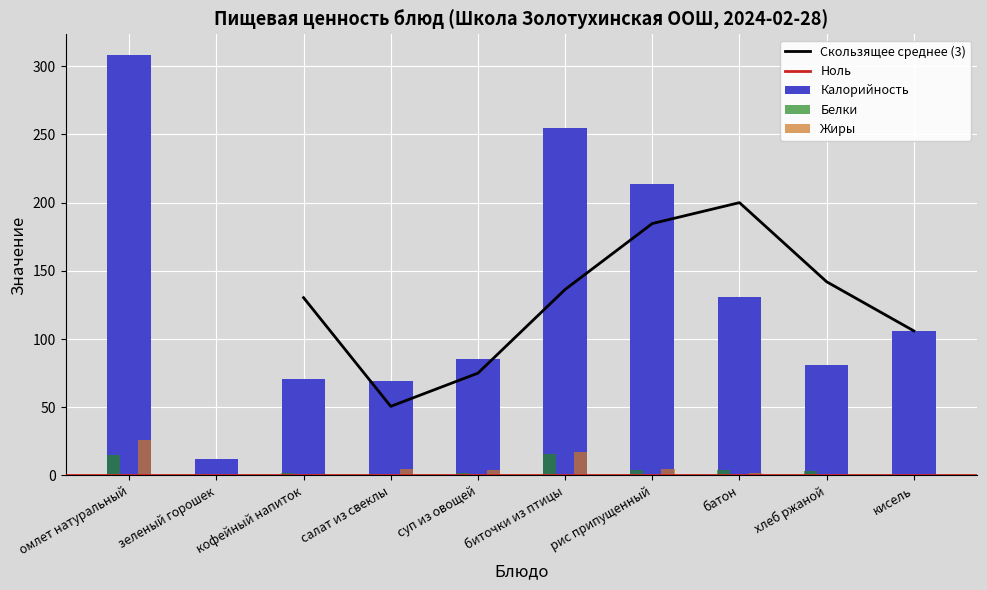

What is the value of the Калорийность bar at the 6th from the left?

255.0